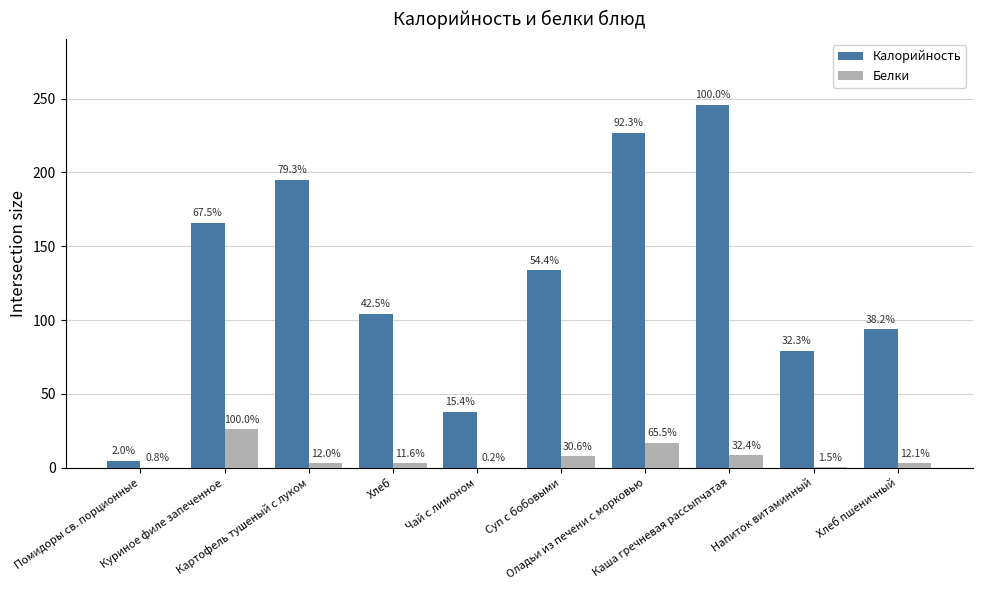

Where is Калорийность nearest to the value 125?

Суп с бобовыми